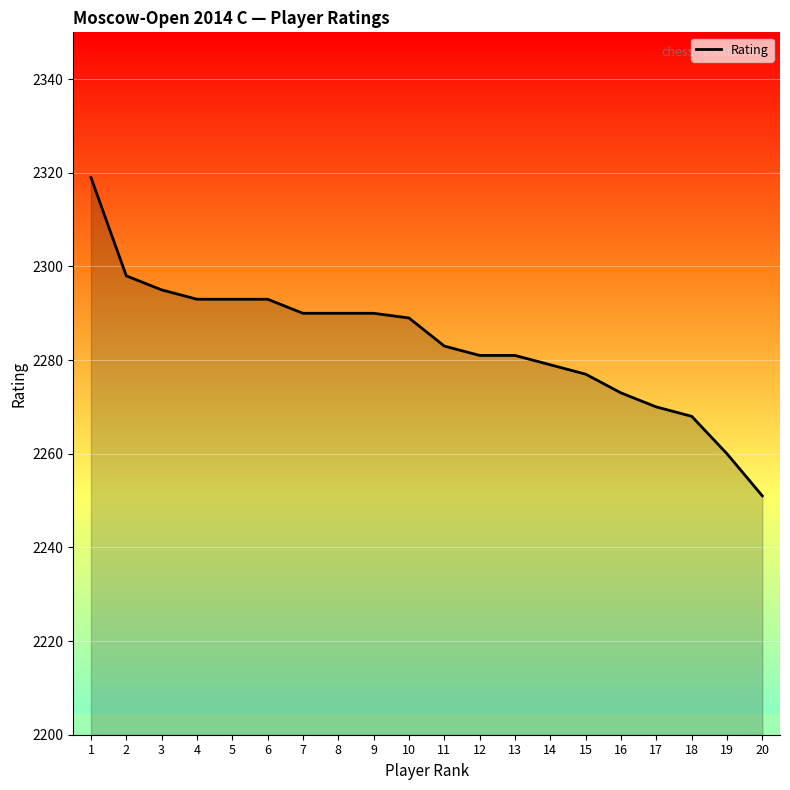

What is the change in value from 1 to 14?

-40